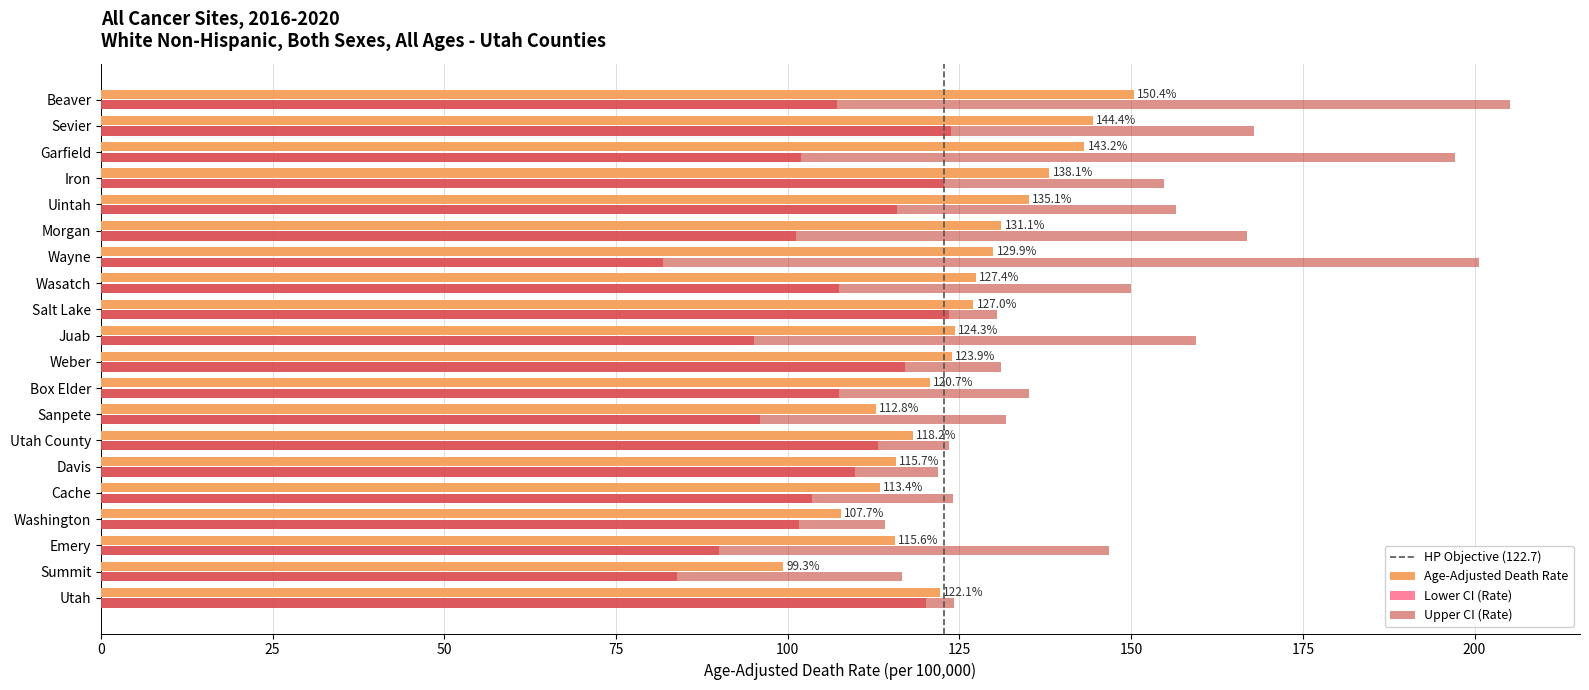

Rank the series at Sanpete from highest to lowest value.

Upper CI (Rate), Age-Adjusted Death Rate, Lower CI (Rate)